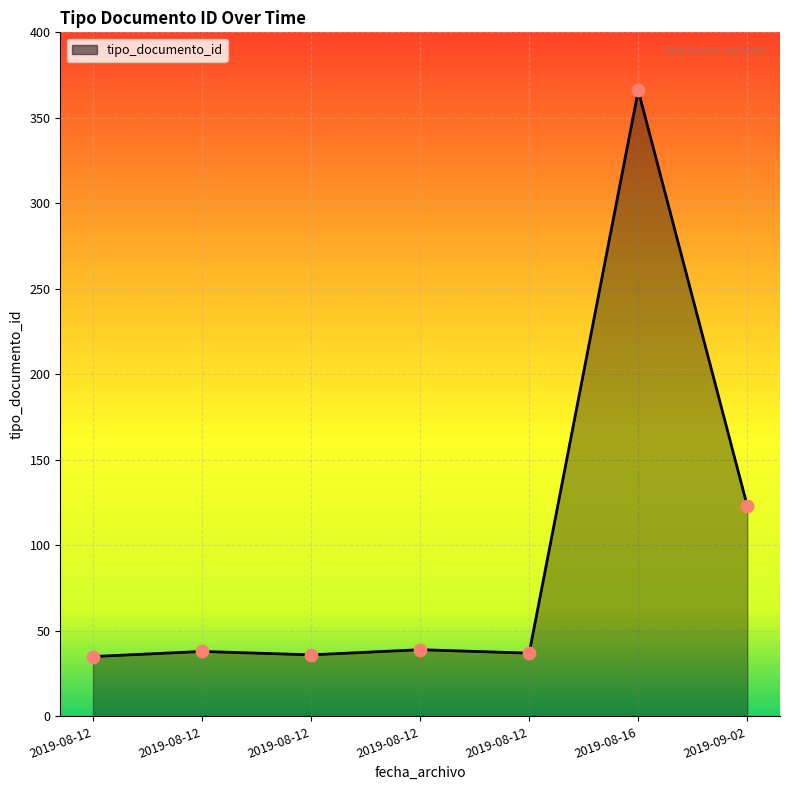

How many lines are shown in the chart?

1